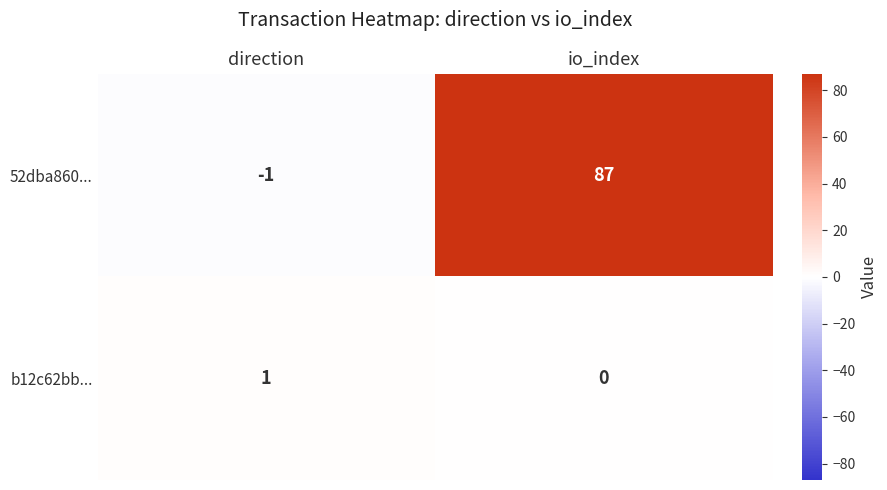

What is the spread (max minus min) of values at direction?

2